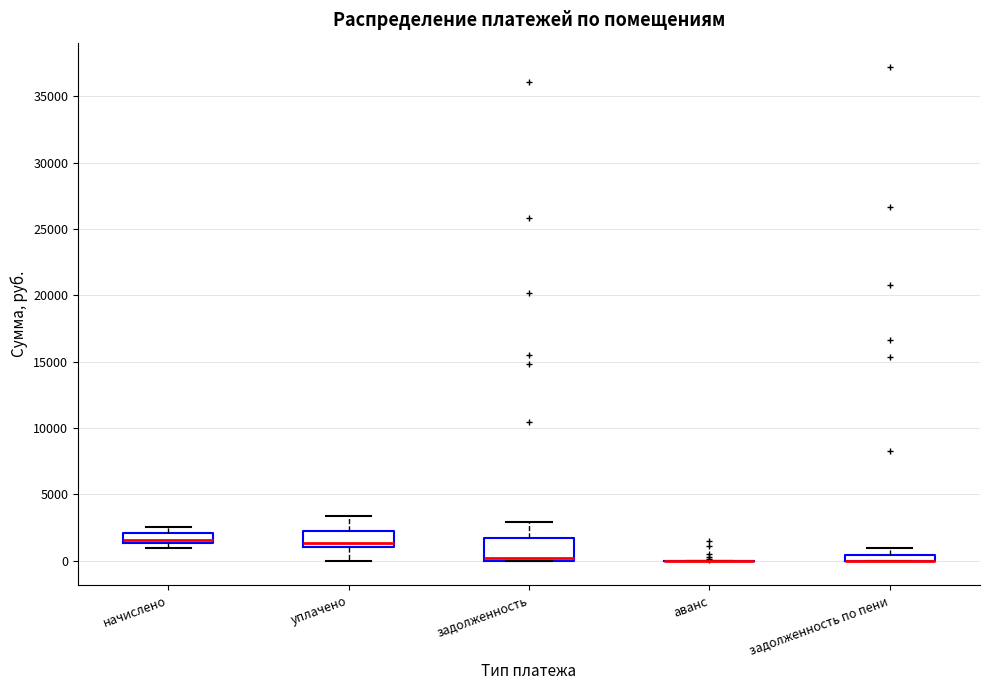

Where is the upper edge of the box for уплачено on the y-axis? The values are not printed on the chart, so give them approximately, as read against the axis.

2000